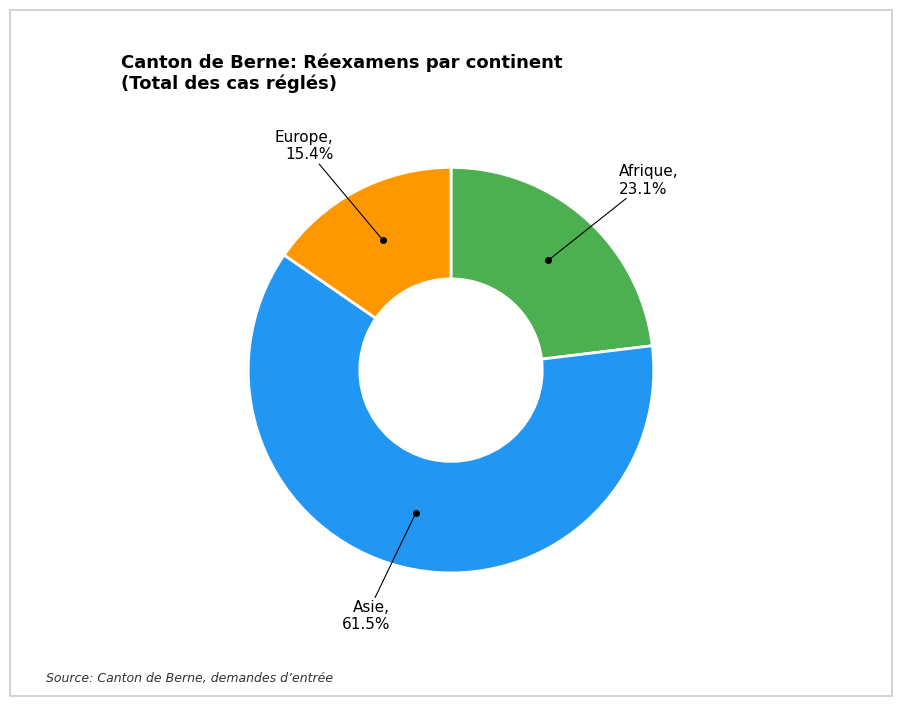

Is there a majority slice in this chart?

Yes